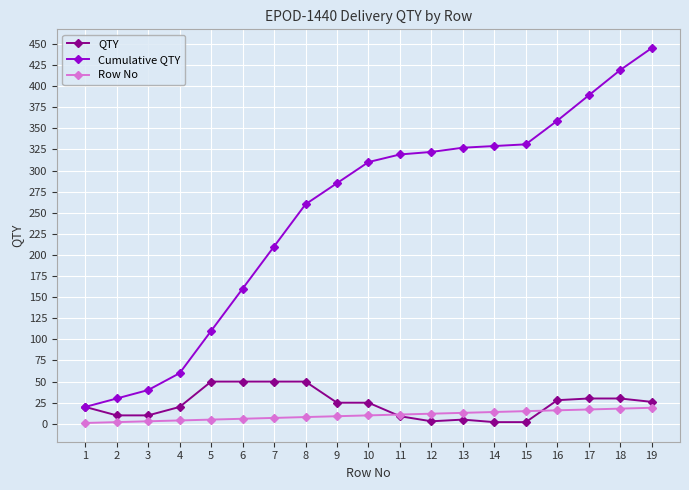

List the series in order of their peak value, highest first.

Cumulative QTY, QTY, Row No